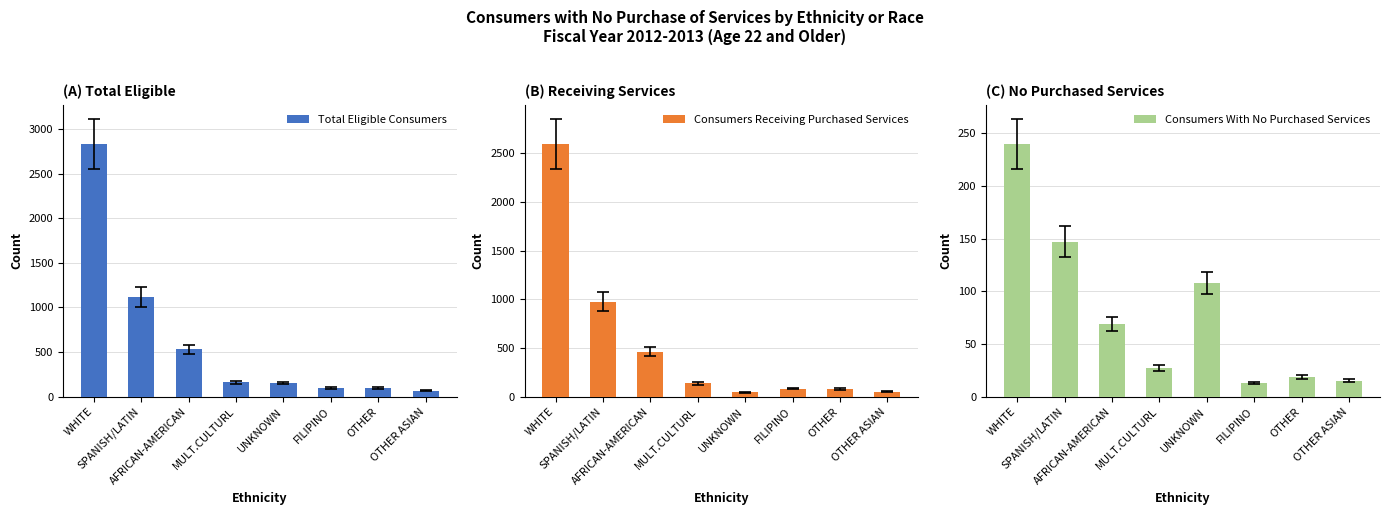

What position from the right is OTHER ASIAN?

1